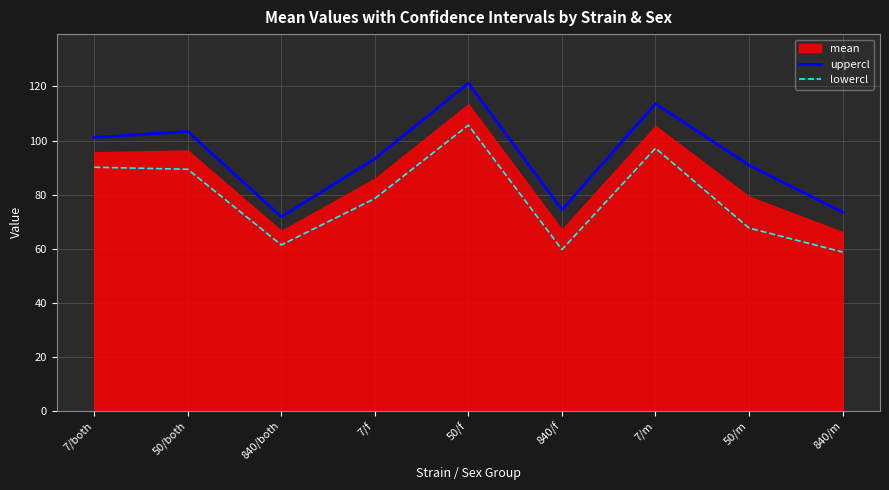

Which category has the highest value in the uppercl series?

50/f